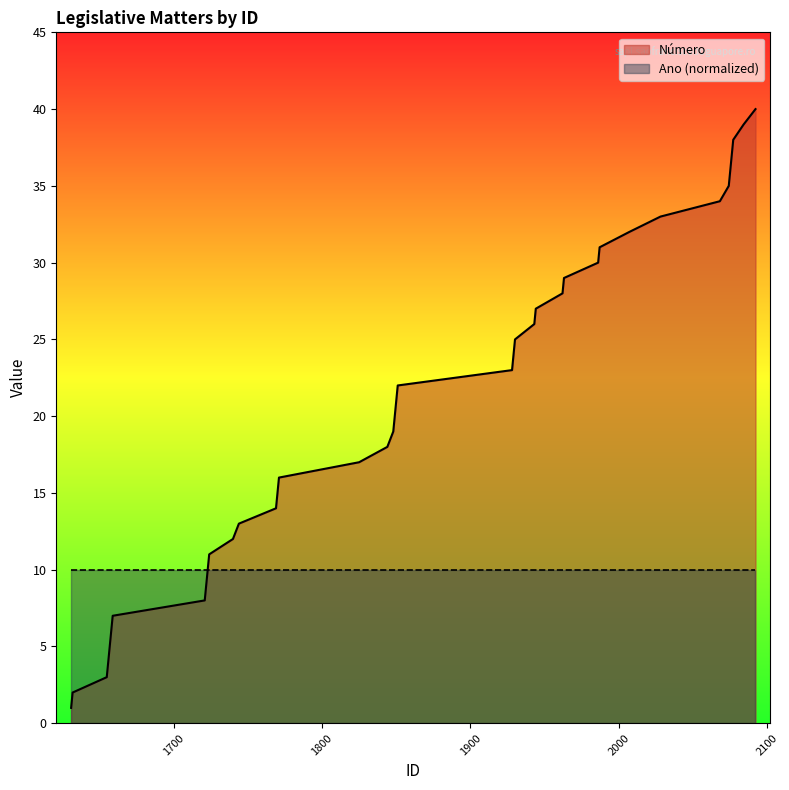

What is the value of the 39th point from the left?

39